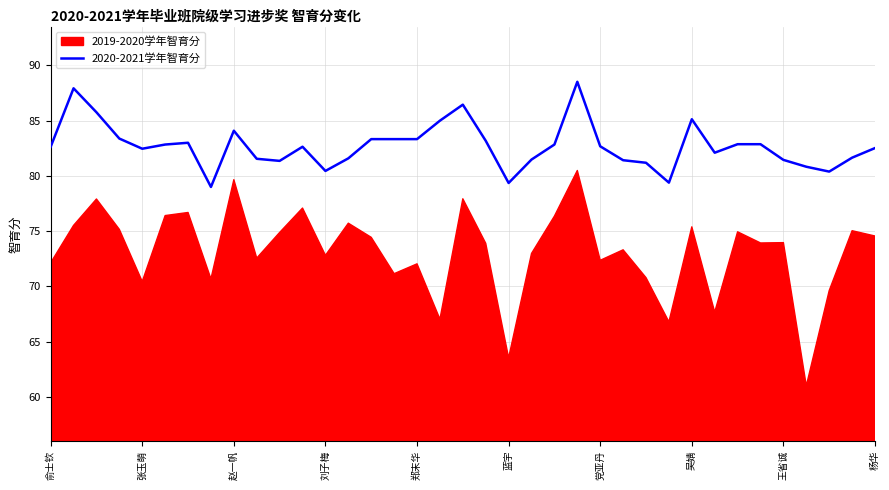

How many data points does each series have?

37